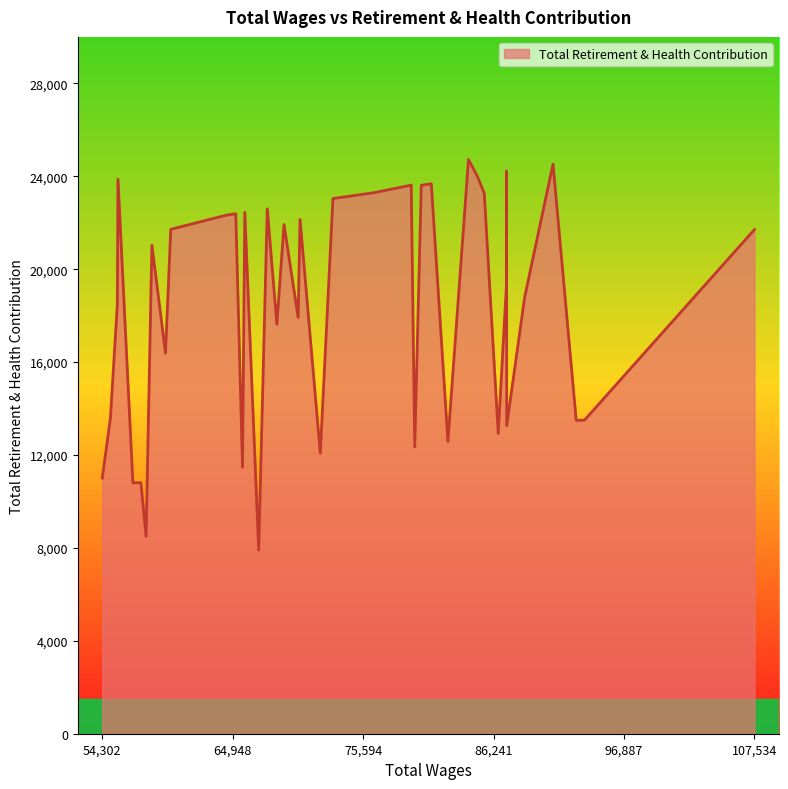

What is the smallest value displayed?

7906